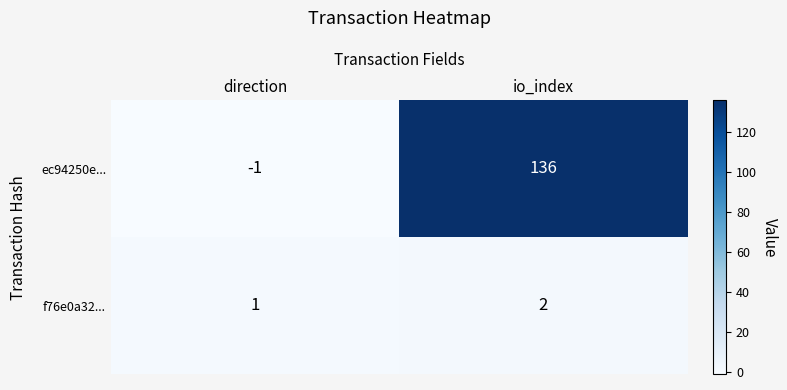

True or false: f76e0a32... has a value of 2 at io_index.

True